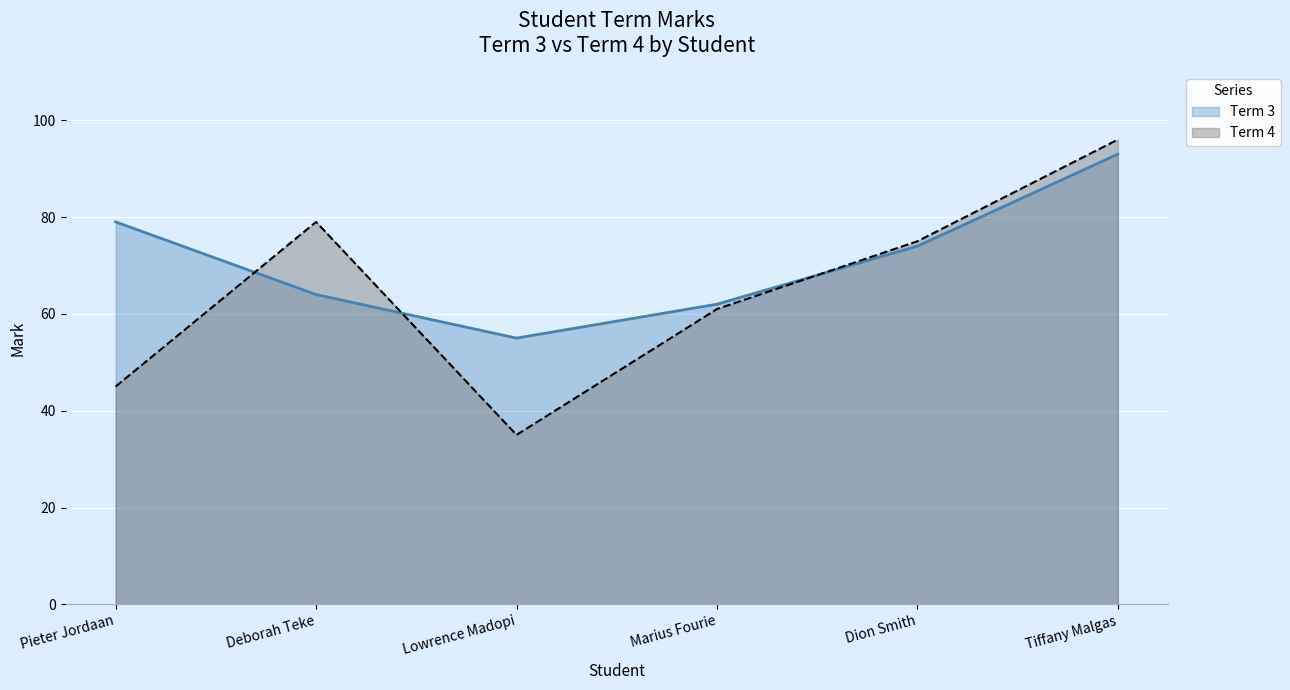

Rank the series at Lowrence Madopi from highest to lowest value.

Term 3, Term 4